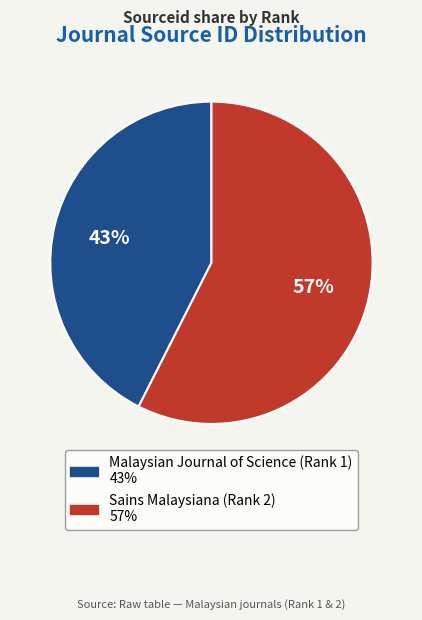

What is the largest slice in the pie chart?

Sains Malaysiana (Rank 2)